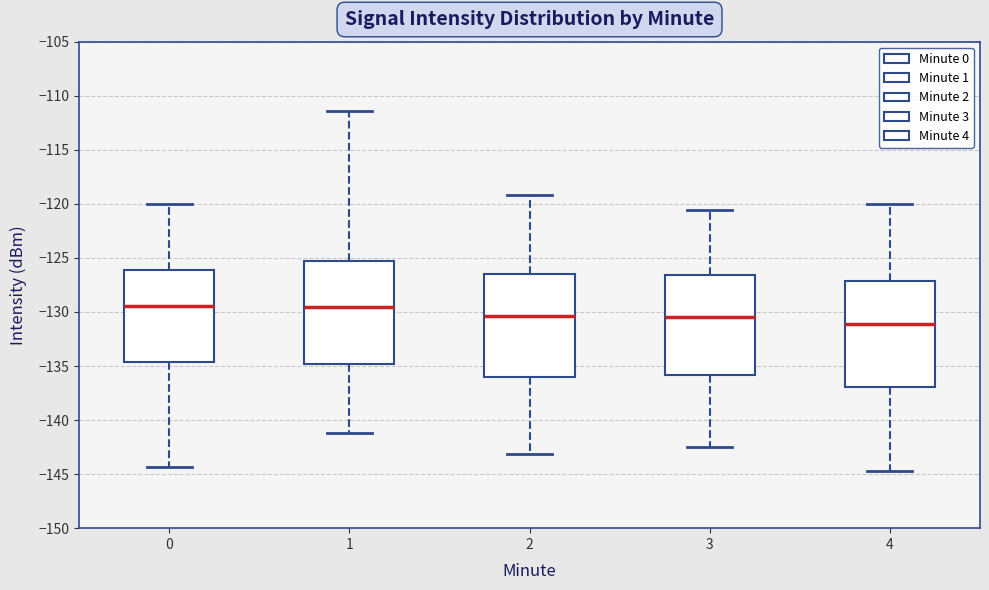

Where does the median line of the box at x = 0 sit on the y-axis? The values are not printed on the chart, so give them approximately, as read against the axis.

-129.5